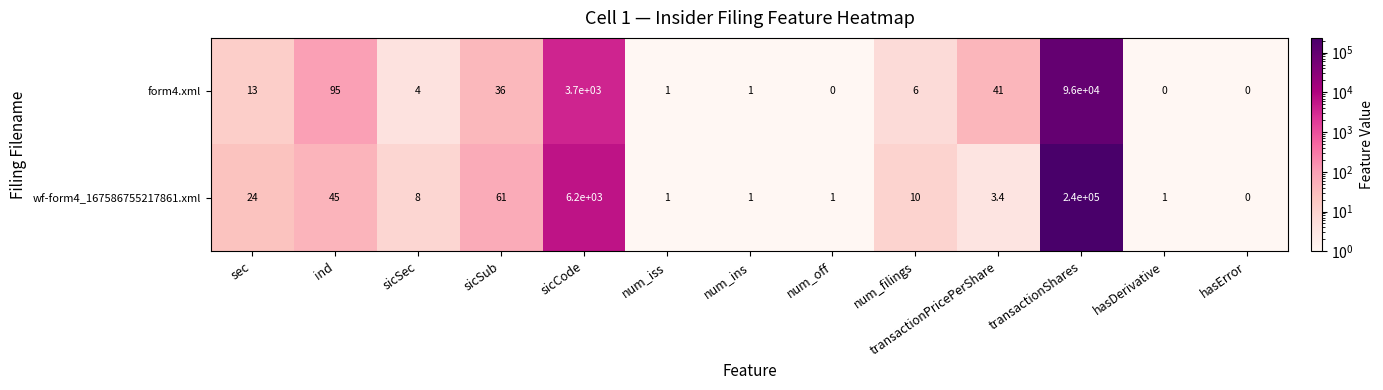

Rank the series by their maximum value, from lowest to highest.

form4.xml, wf-form4_167586755217861.xml